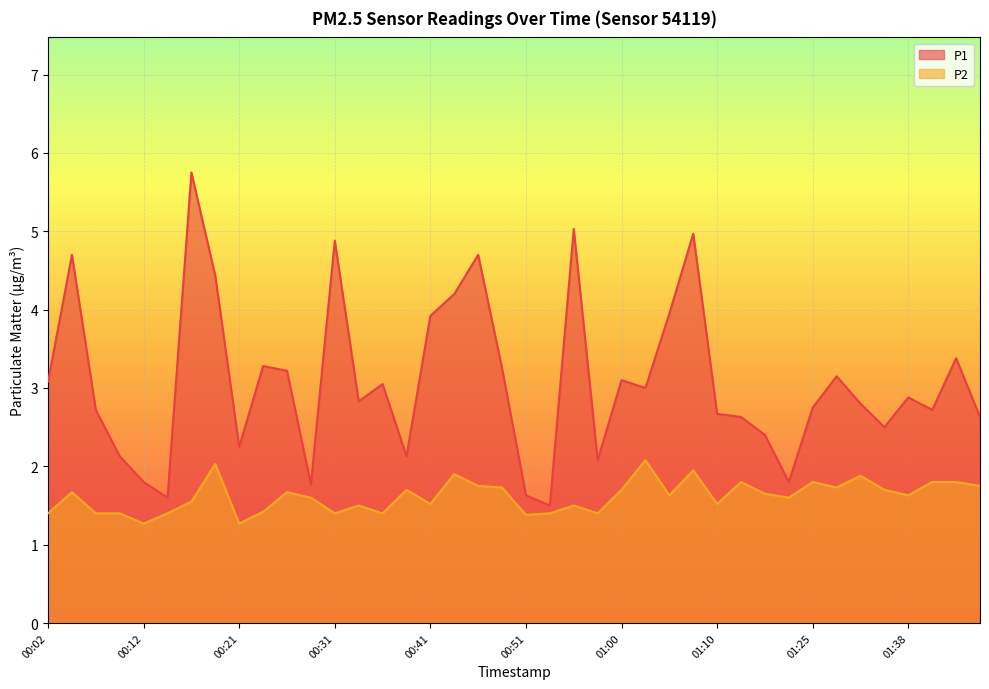

What is the difference between the second highest and second lowest values in the P2 series?

0.8